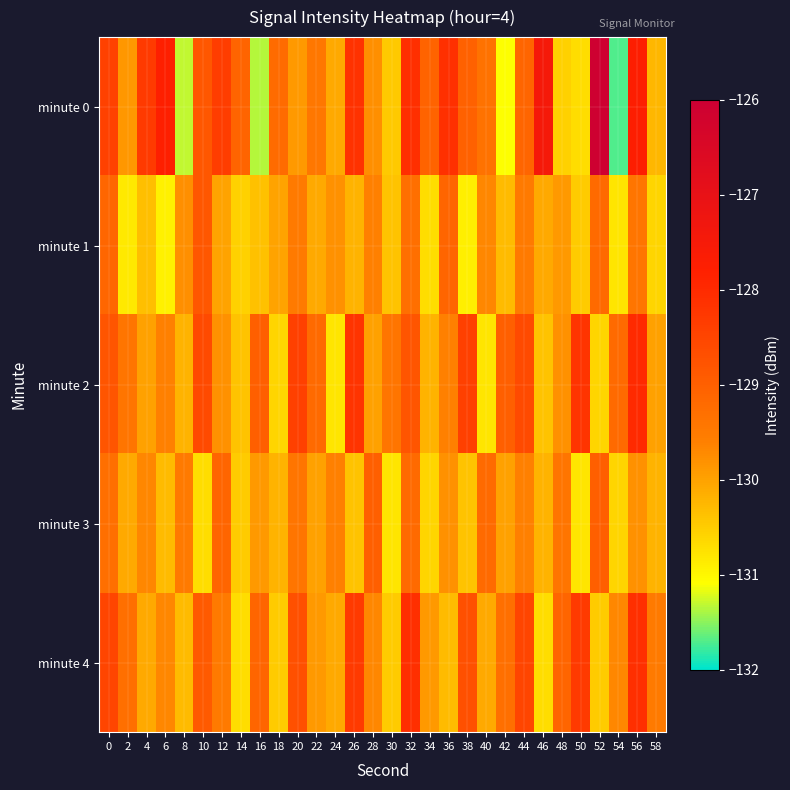

Which series has the widest spread of values?

minute 0